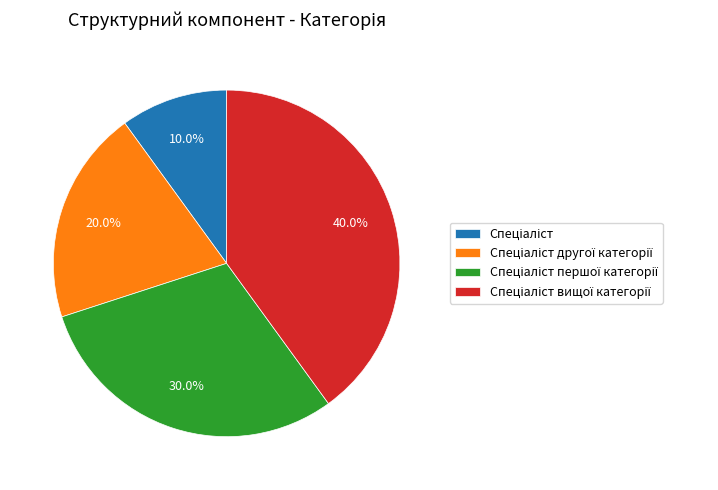

Is there any slice that represents more than half of the pie?

No